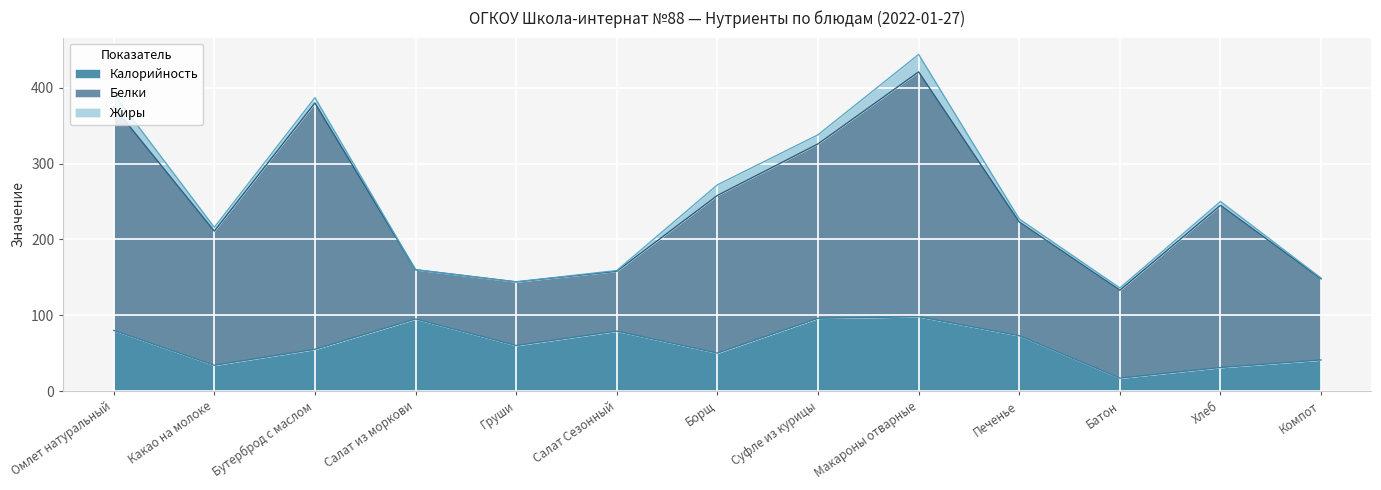

What are all the series names shown in the legend?

Калорийность, Белки, Жиры